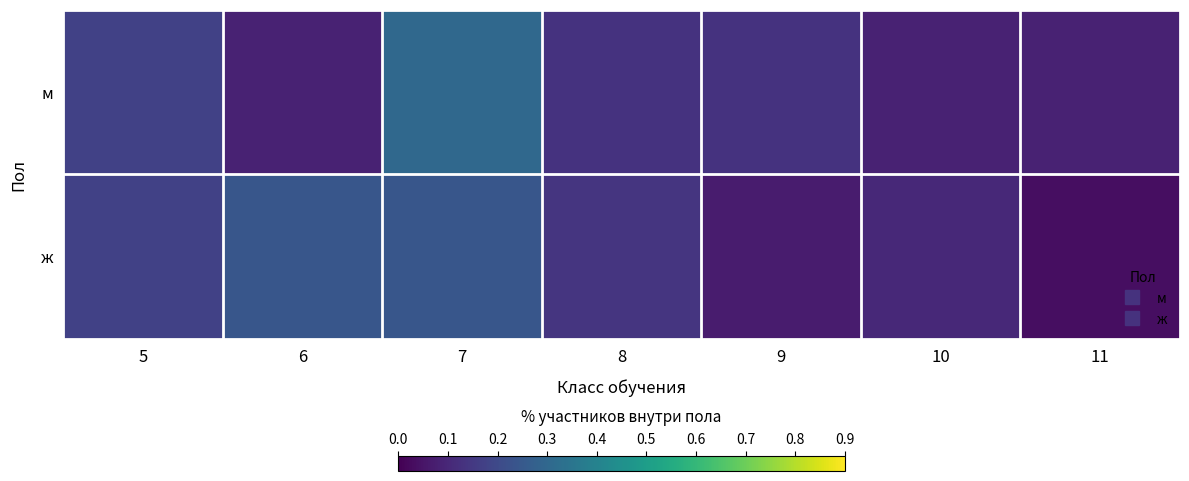

Reading left to right, extract all data points from this chart.

м: 5=0.2	6=0.1	7=0.3	8=0.1	9=0.1	10=0.1	11=0.1
ж: 5=0.2	6=0.2	7=0.2	8=0.1	9=0.1	10=0.1	11=0.0